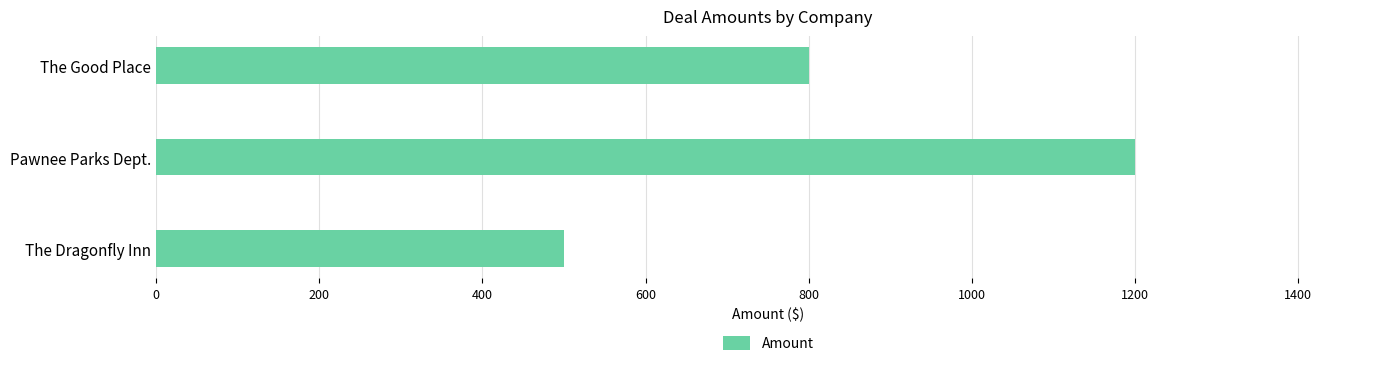

Approximately how many times larger is the value at The Good Place compared to The Dragonfly Inn?

1.6